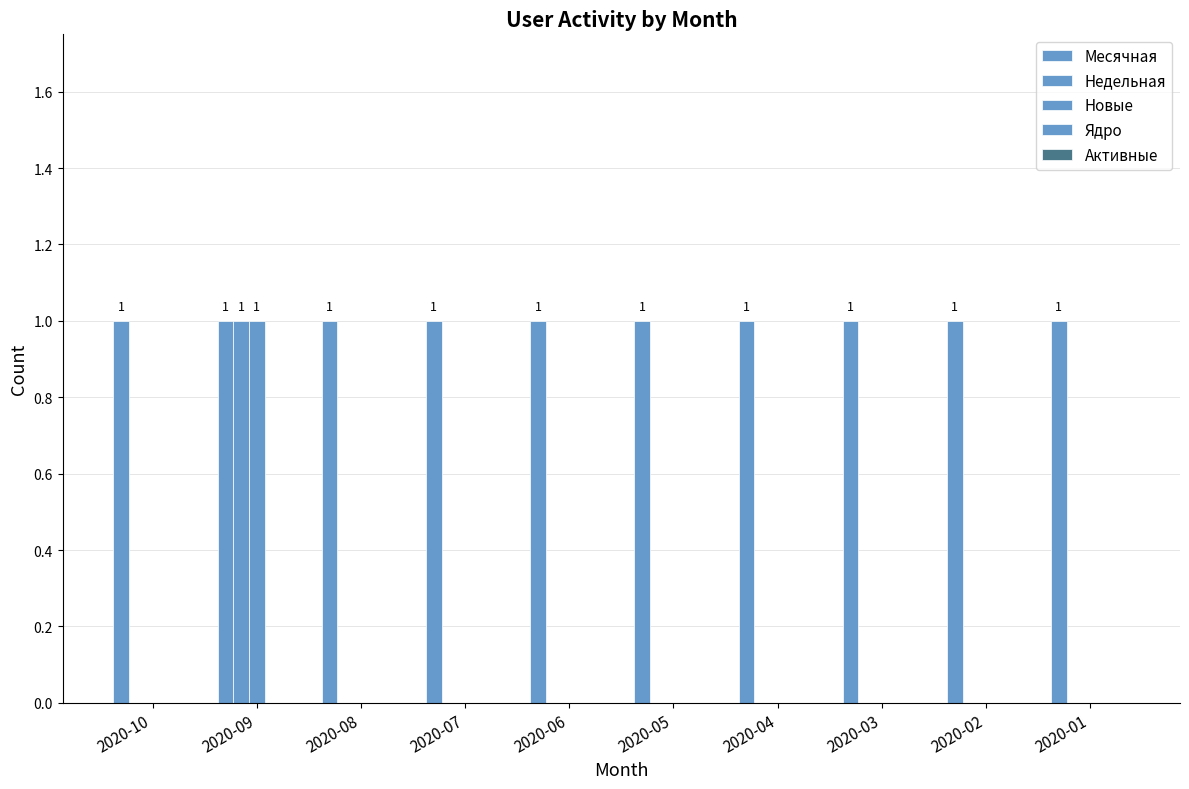

How many categories are shown in the chart?

10